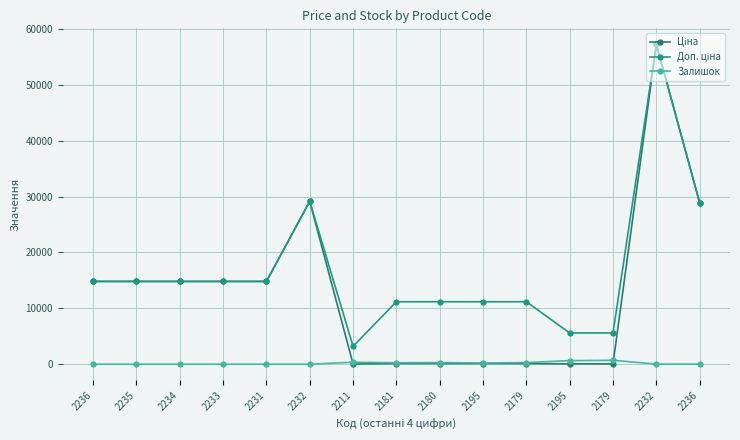

Reading left to right, what are all the values shown in this chart?

Ціна: 14817.6	14817.6	14817.6	14817.6	14817.6	29152.3	32.0	111.8	111.8	111.8	111.8	55.9	55.9	57258.0	28901.7
Доп. ціна: 14817.6	14817.6	14817.6	14817.6	14817.6	29152.3	3205.0	11182.0	11182.0	11182.0	11182.0	5591.0	5591.0	57258.0	28901.7
Залишок: 0.0	0.0	0.0	0.0	0.0	0.0	360.0	260.0	290.0	218.0	290.0	640.0	702.0	13.0	16.0